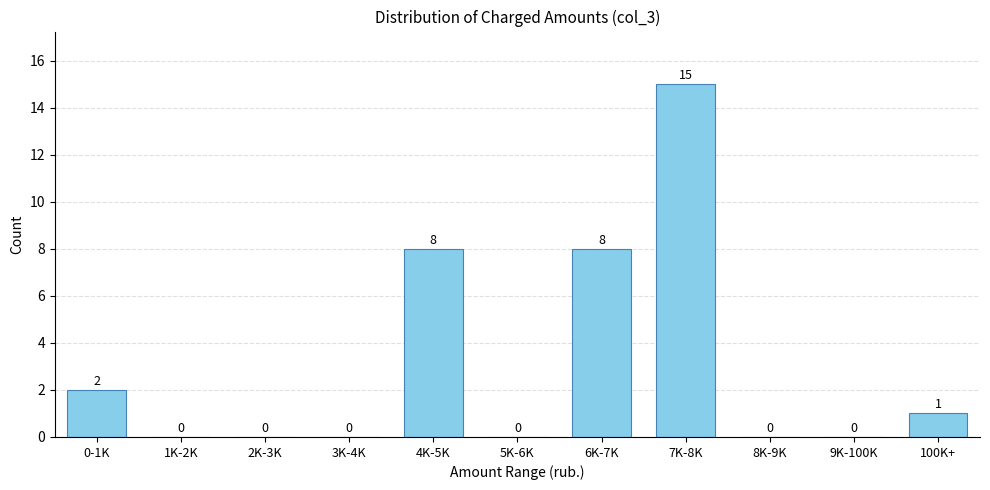

Reading right to left, what are all the values shown in this chart?

100K+=1	9K-100K=0	8K-9K=0	7K-8K=15	6K-7K=8	5K-6K=0	4K-5K=8	3K-4K=0	2K-3K=0	1K-2K=0	0-1K=2